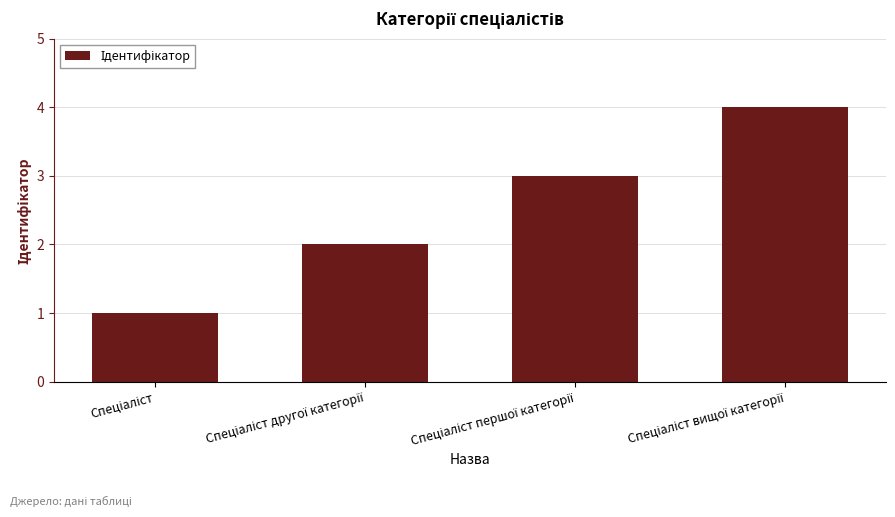

Count the number of categories in the chart.

4